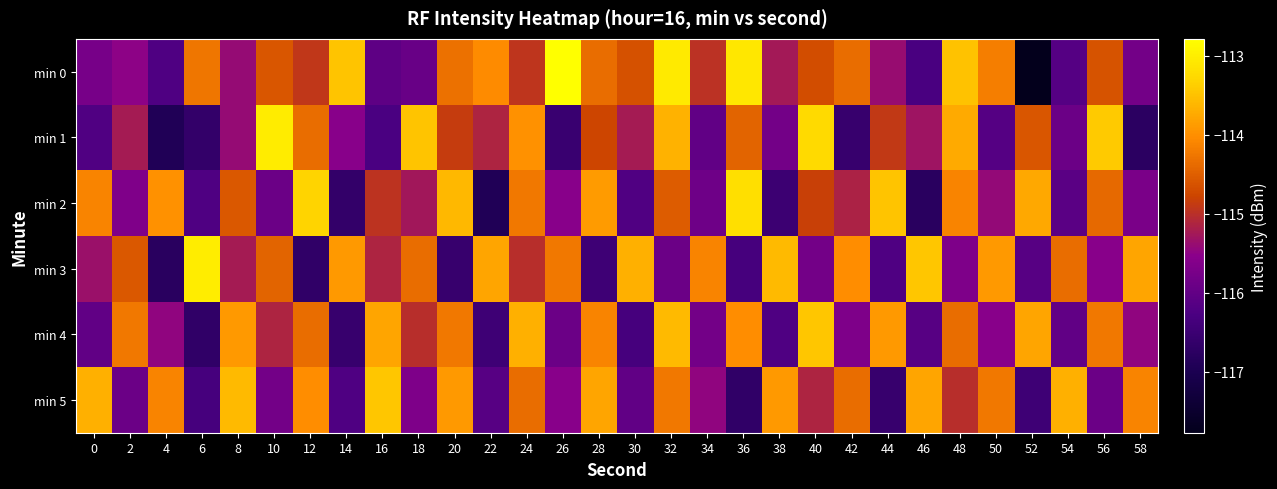

At which category is the sum across all series the highest?

32